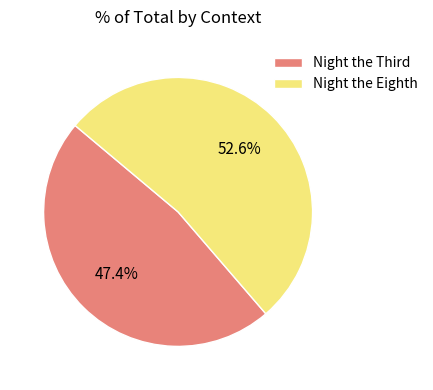

The Night the Eighth slice represents 58% of the pie. True or false?

False